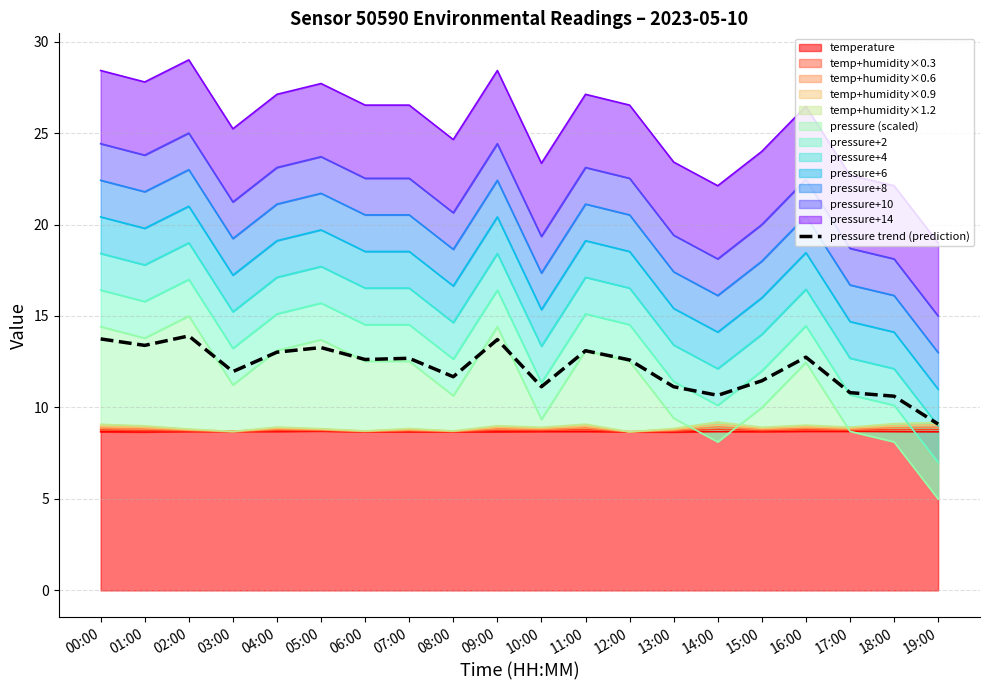

List the labels in order of value, largest first.

02:00, 00:00, 09:00, 01:00, 05:00, 11:00, 04:00, 16:00, 07:00, 06:00, 12:00, 03:00, 08:00, 15:00, 10:00, 13:00, 17:00, 14:00, 18:00, 19:00